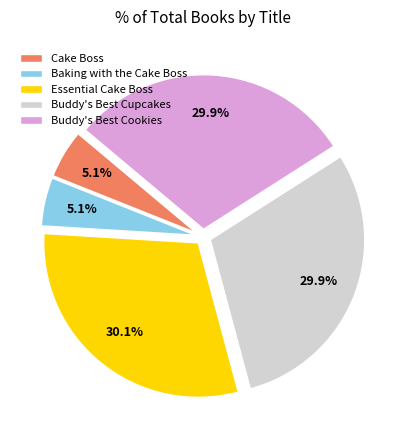

Between Baking with the Cake Boss and Buddy's Best Cupcakes, which is larger?

Buddy's Best Cupcakes